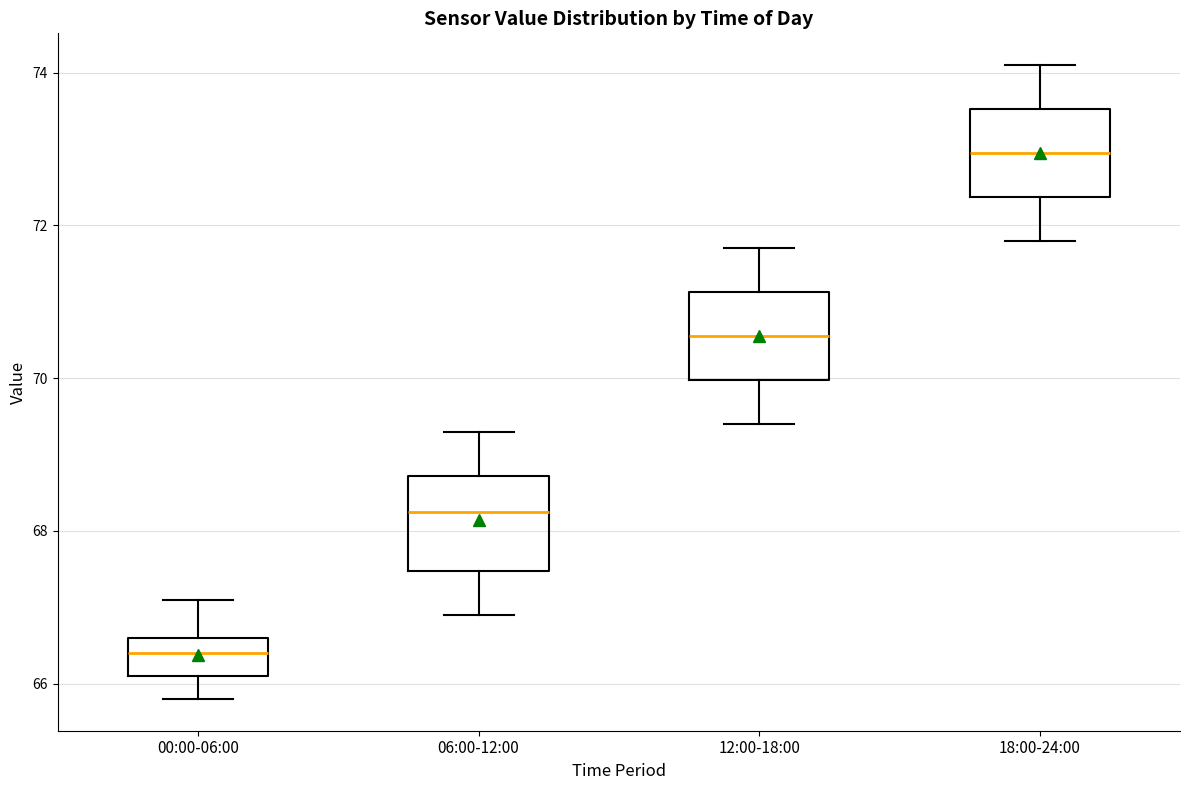

Which box has the lowest median line?

00:00-06:00